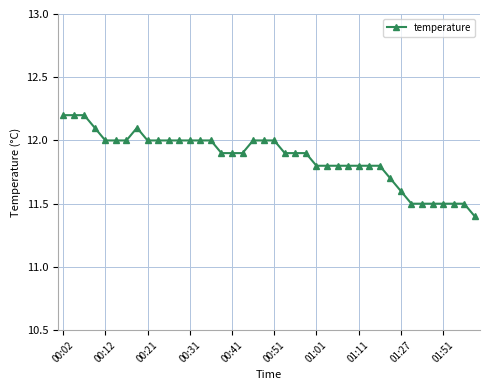

What is the value of the 31st point from the left?

11.8